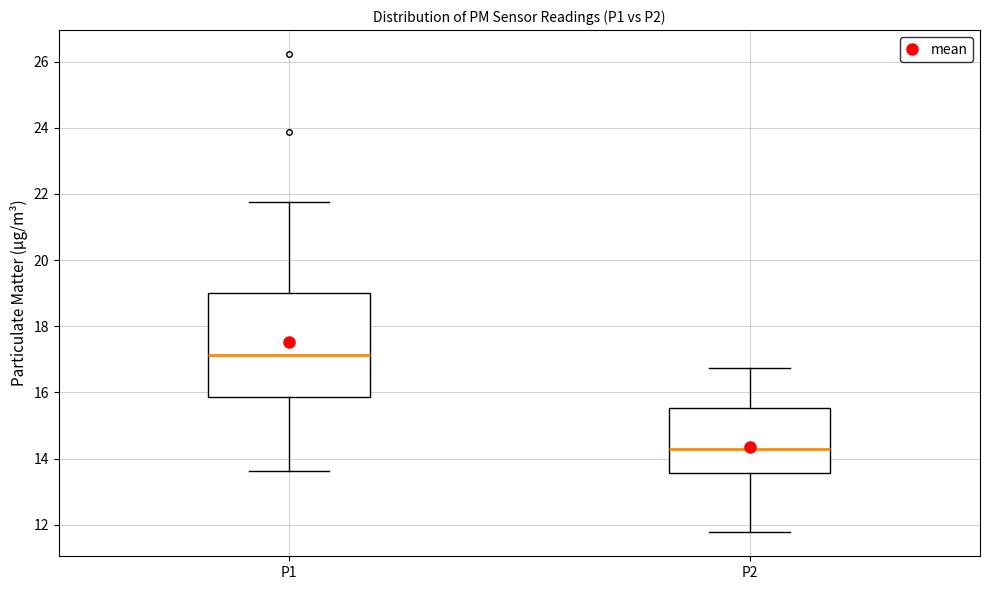

Reading left to right, transcribe this box plot: for each box, give where its median line is, the range the box spans, and where its two whiskers end, as read against the y-axis. The values are not printed on the chart, so give them approximately, as read against the axis.

P1: median 17.2, box 15.8 to 19.0, whiskers 13.6 to 21.8
P2: median 14.2, box 13.6 to 15.6, whiskers 11.8 to 16.8